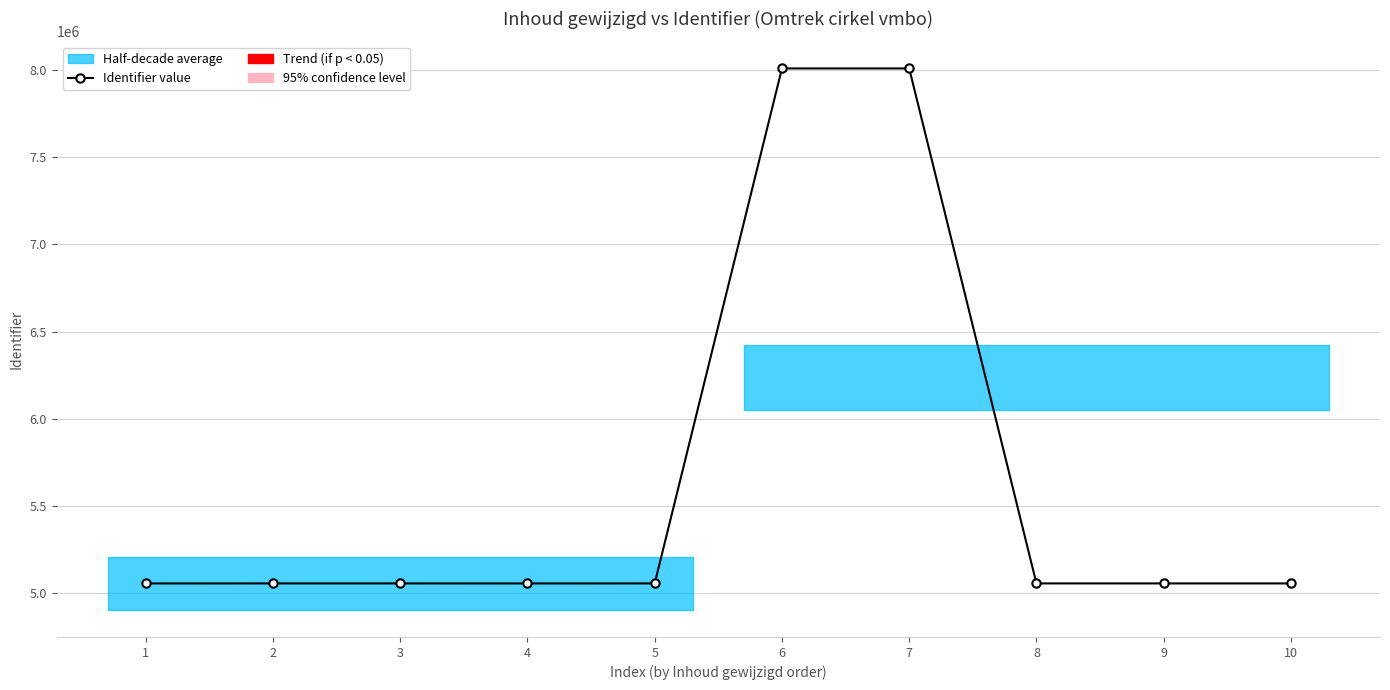

Reading right to left, extract all data points from this chart.

10=5056965	9=5056963	8=5057086	7=8007935	6=8007933	5=5057085	4=5056947	3=5057081	2=5057077	1=5056946